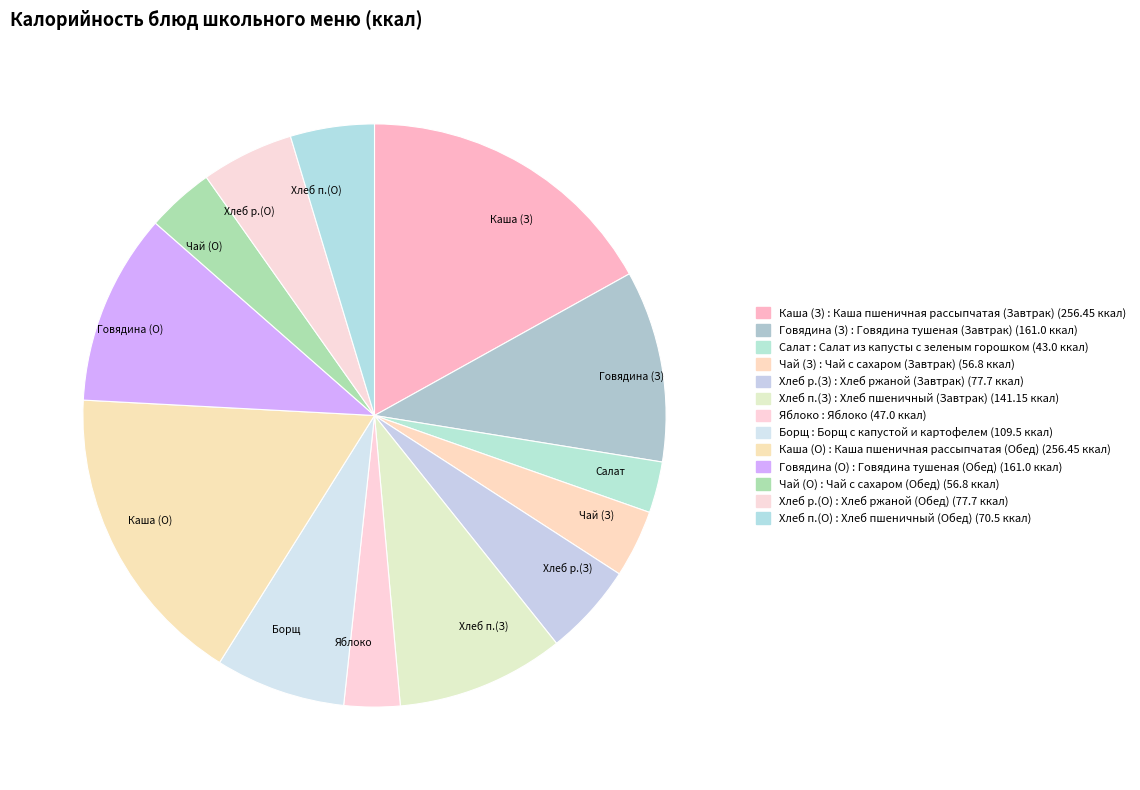

Combined, do Борщ and Каша (З) account for over 50%?

No